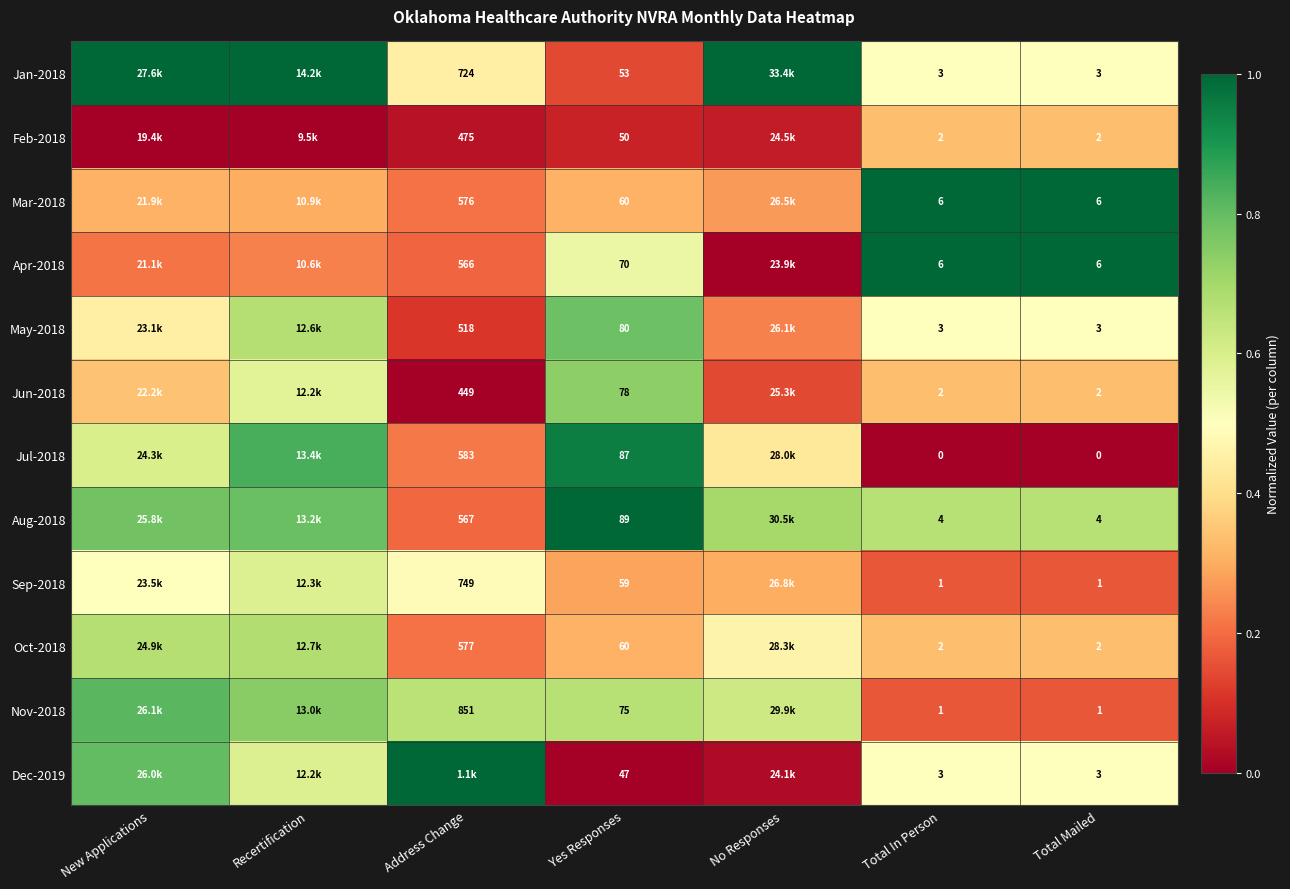

Between Total In Person and No Responses, which is larger?

No Responses